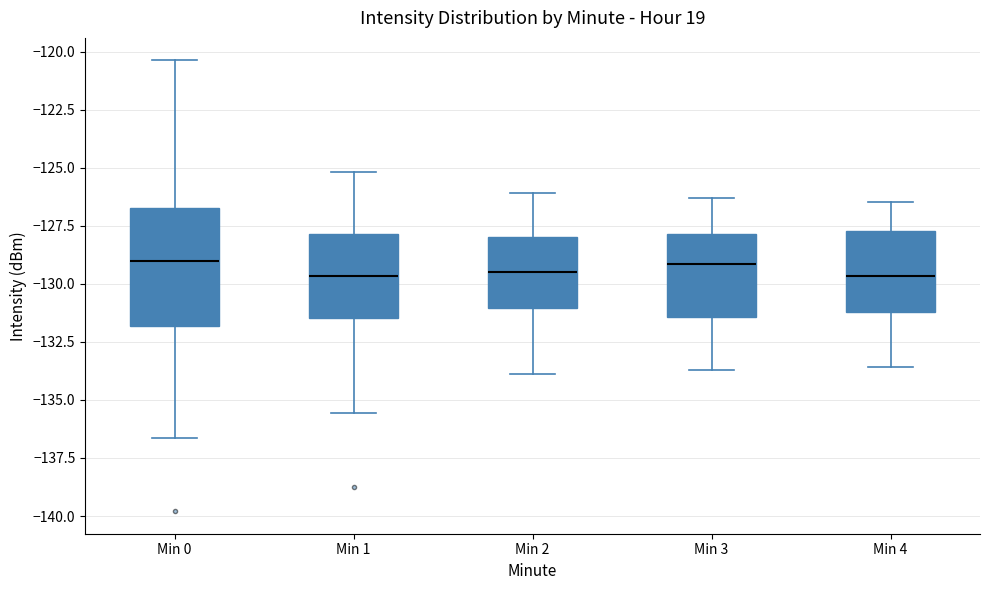

Which box is the tallest, from its lower edge to its upper edge?

Min 0